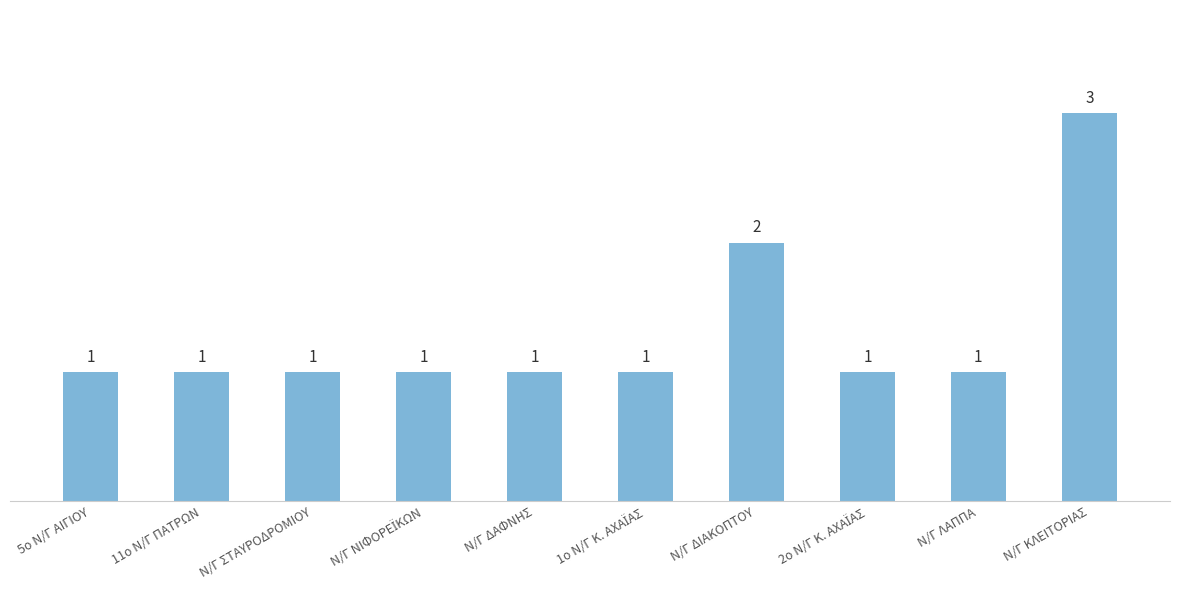

Which label corresponds to the largest value in the chart?

Ν/Γ ΚΛΕΙΤΟΡΙΑΣ